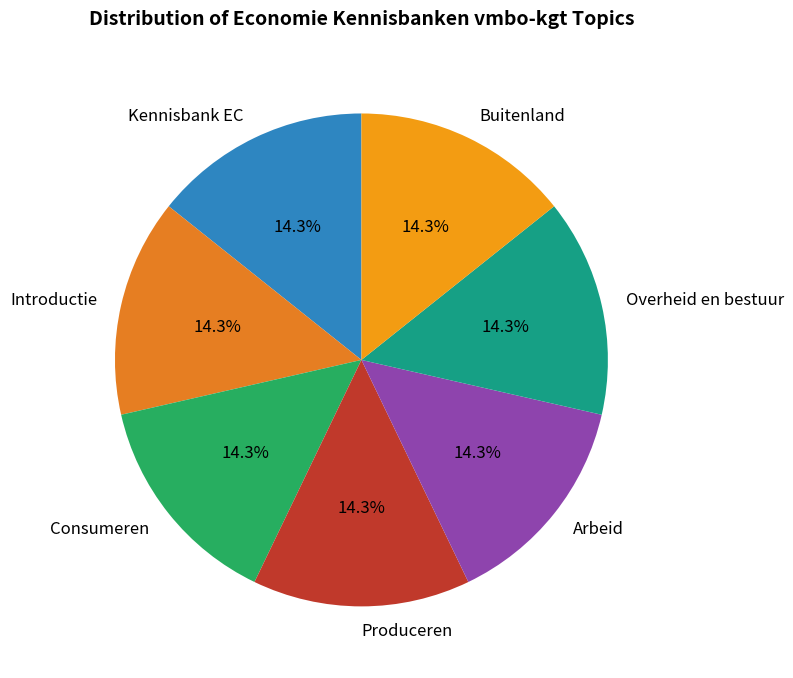

What is the ratio of the value at Arbeid to the value at Produceren?

1.0